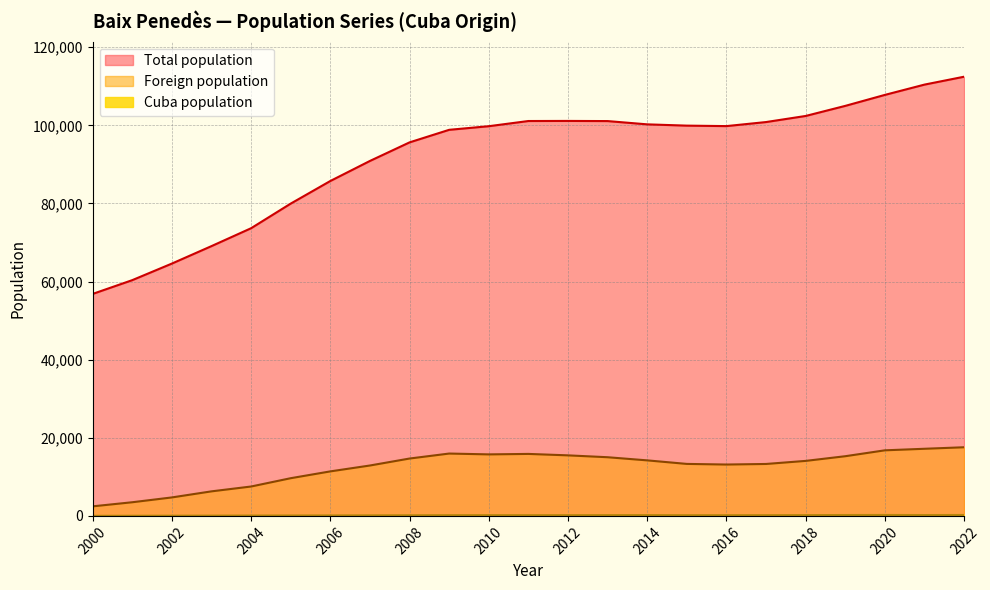

Reading right to left, what are all the values shown in this chart?

Total population: 2000=56843	2001=60369	2002=64612	2003=69083	2004=73665	2005=79967	2006=85756	2007=90891	2008=95644	2009=98861	2010=99786	2011=101115	2012=101138	2013=101100	2014=100262	2015=99934	2016=99813	2017=100850	2018=102409	2019=104991	2020=107803	2021=110439	2022=112460
Foreign population: 2000=2447	2001=3497	2002=4730	2003=6286	2004=7527	2005=9654	2006=11399	2007=12905	2008=14691	2009=15966	2010=15753	2011=15872	2012=15503	2013=15024	2014=14220	2015=13313	2016=13155	2017=13299	2018=14085	2019=15283	2020=16793	2021=17190	2022=17578
Cuba population: 2000=16	2001=35	2002=51	2003=69	2004=88	2005=104	2006=119	2007=138	2008=160	2009=182	2010=190	2011=180	2012=184	2013=196	2014=202	2015=175	2016=176	2017=184	2018=199	2019=227	2020=239	2021=219	2022=236